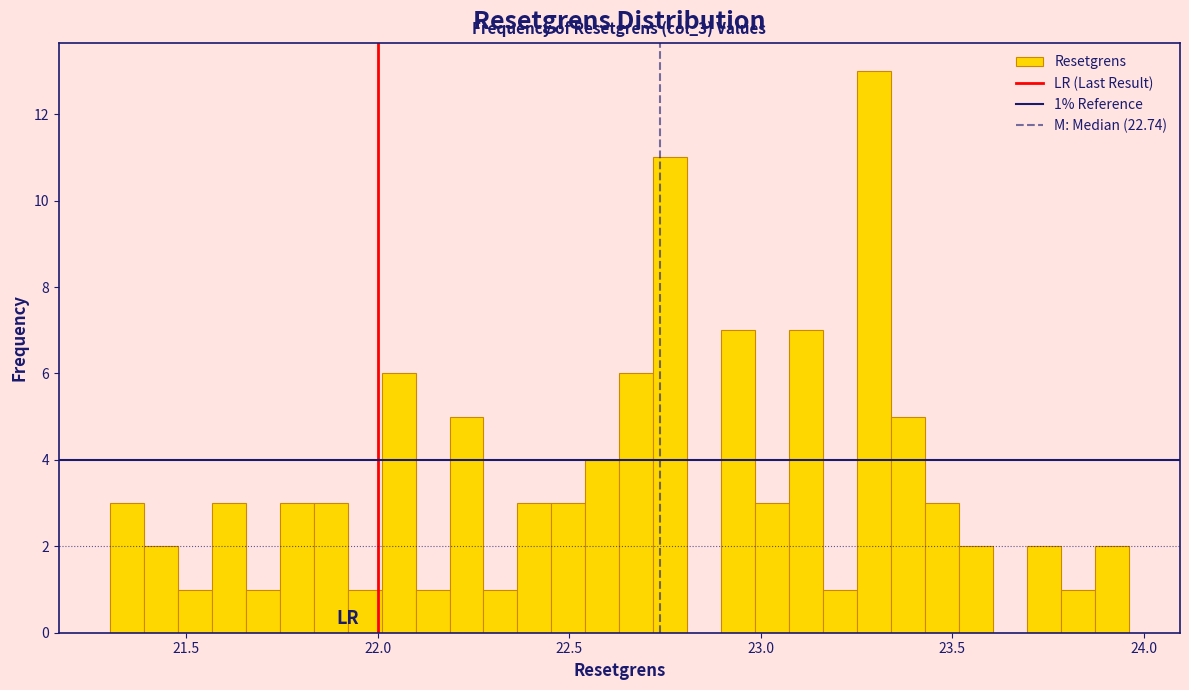

Around what value on the x-axis is the tallest bar? Give the approximate position of its centre, as read against the axis.

23.30